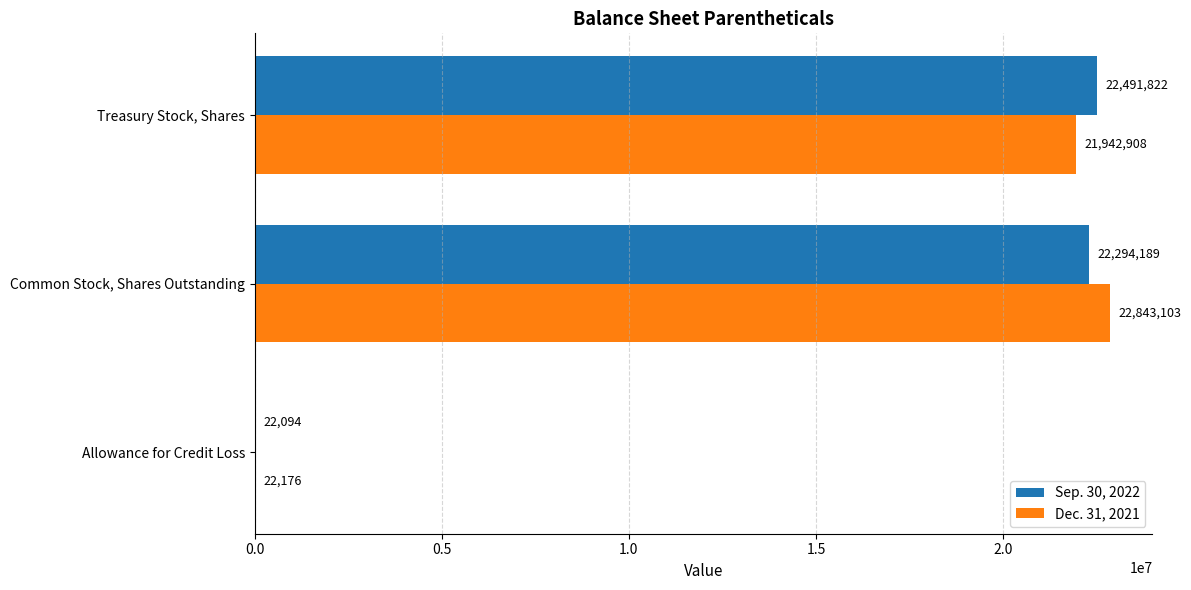

What is the sum of all Dec. 31, 2021 values?

44808187